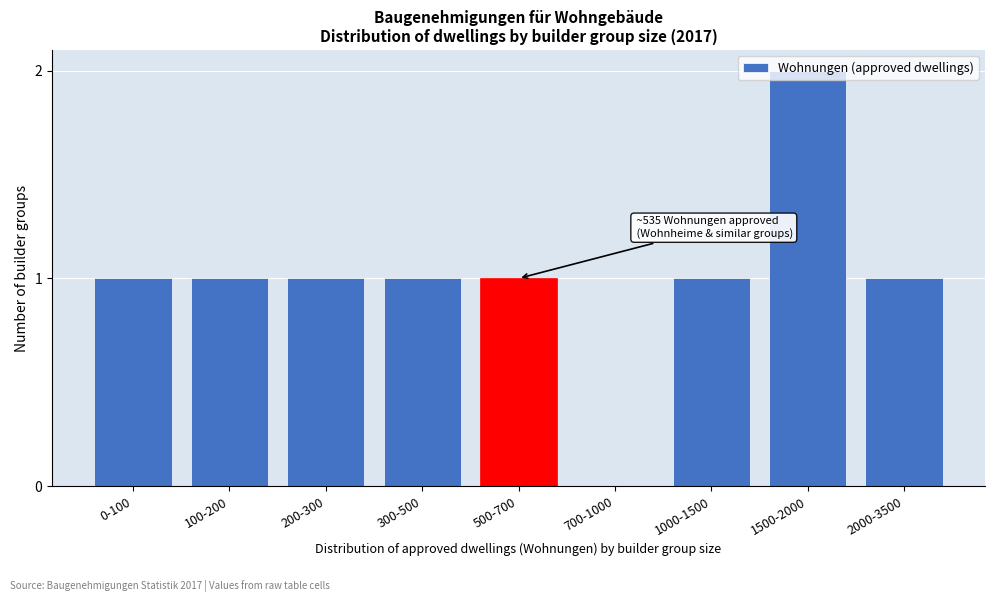

What is the ratio of the value at 200-300 to the value at 100-200?

1.0